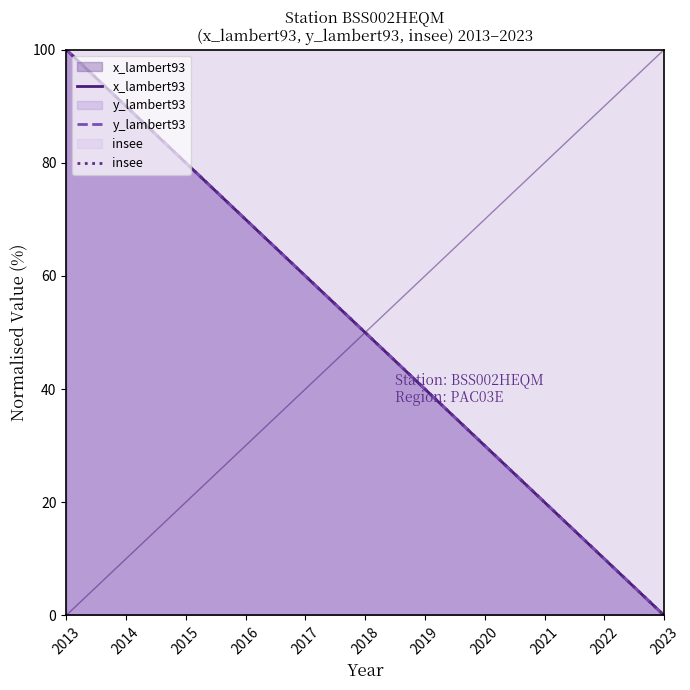

Is the value of insee at 2015 greater than the value of x_lambert93 at 2022?

Yes